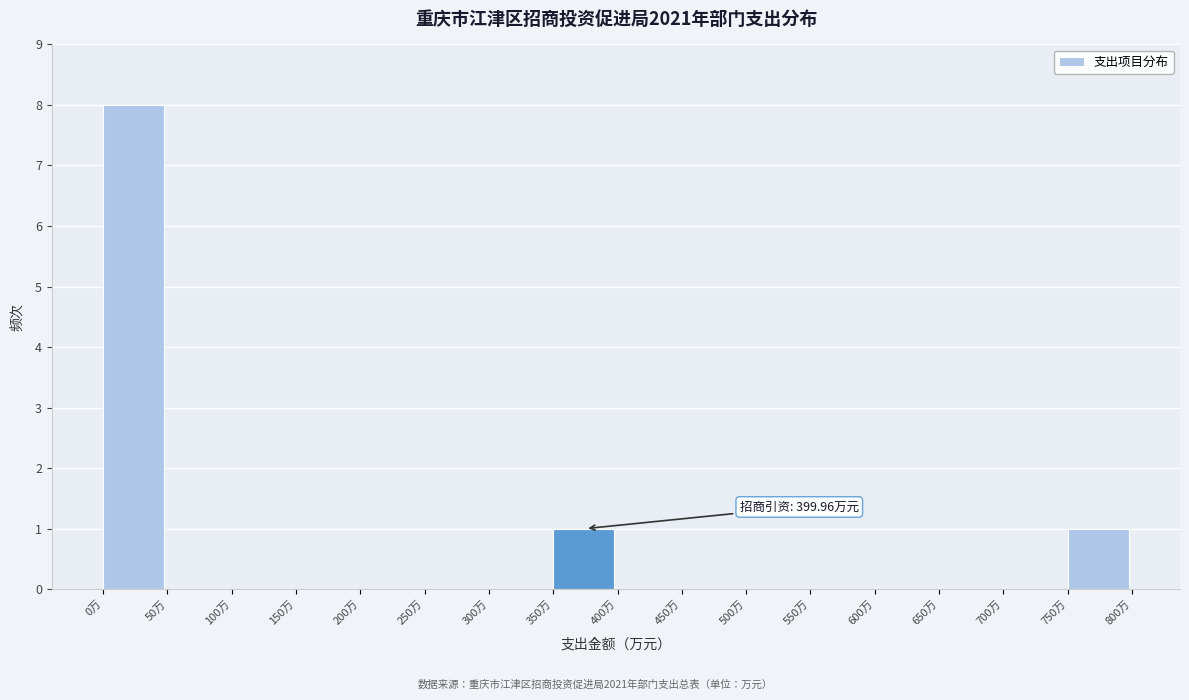

Over which range of the x-axis is the bar tallest?

0 to 50